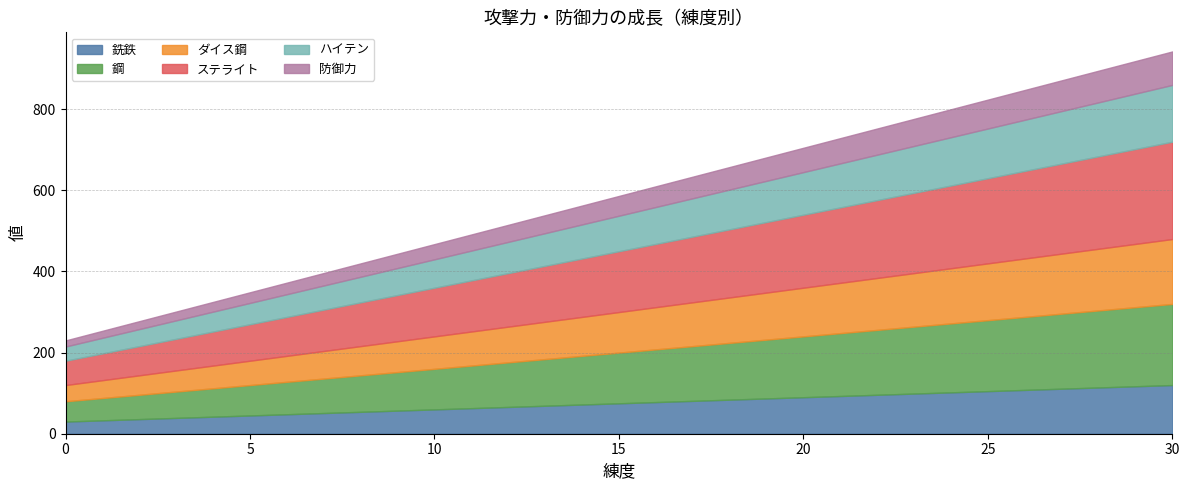

How many data points in ダイス鋼 are less than 100?

15